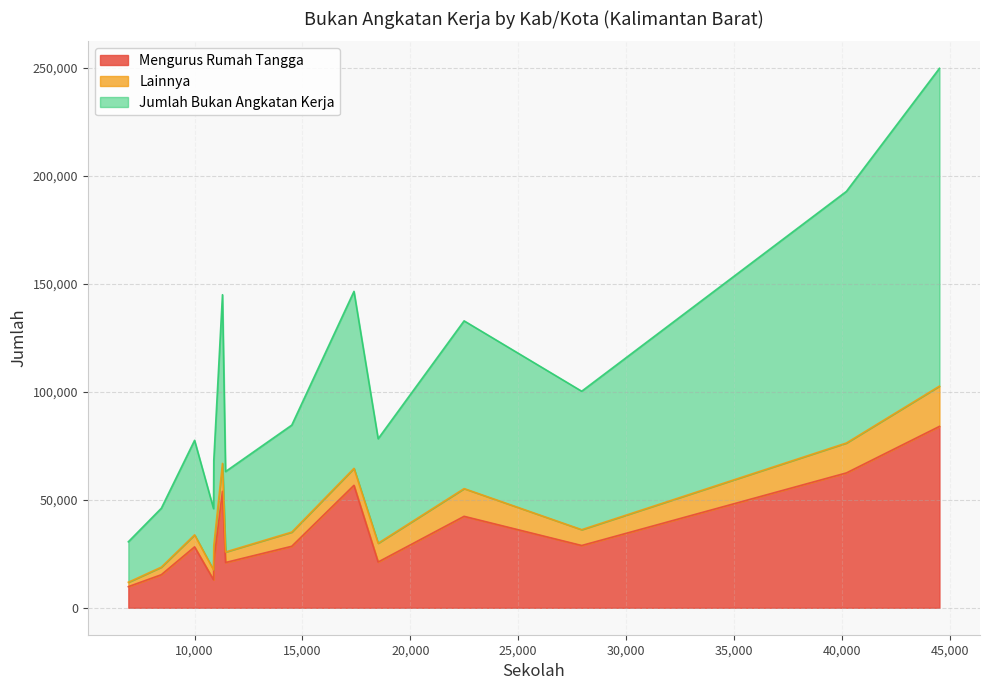

Where is the first local minimum for Jumlah Bukan Angkatan Kerja?

Bengkayang